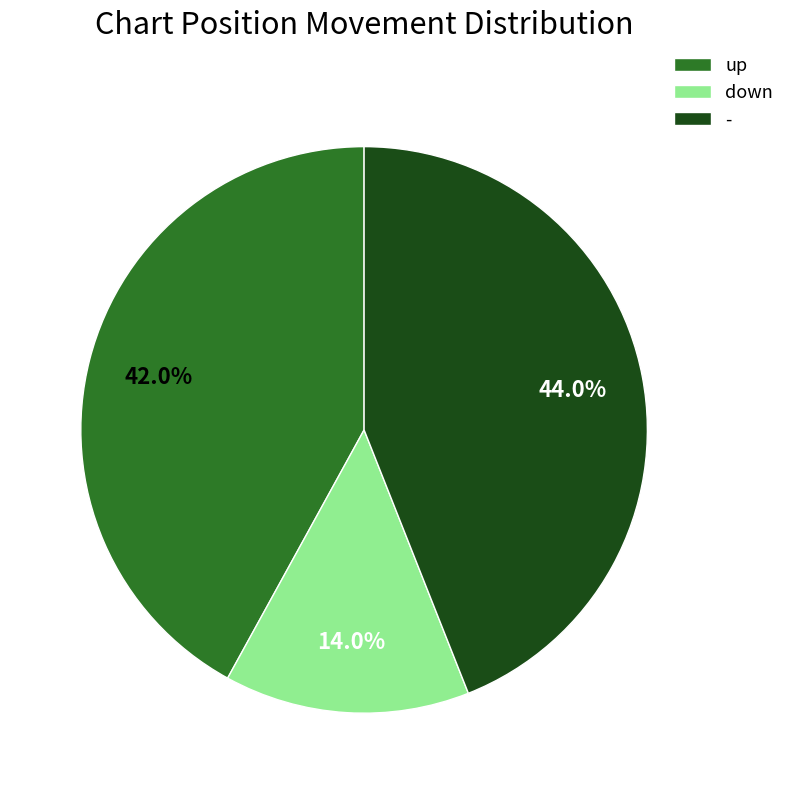

Does up represent more than half of the total?

No